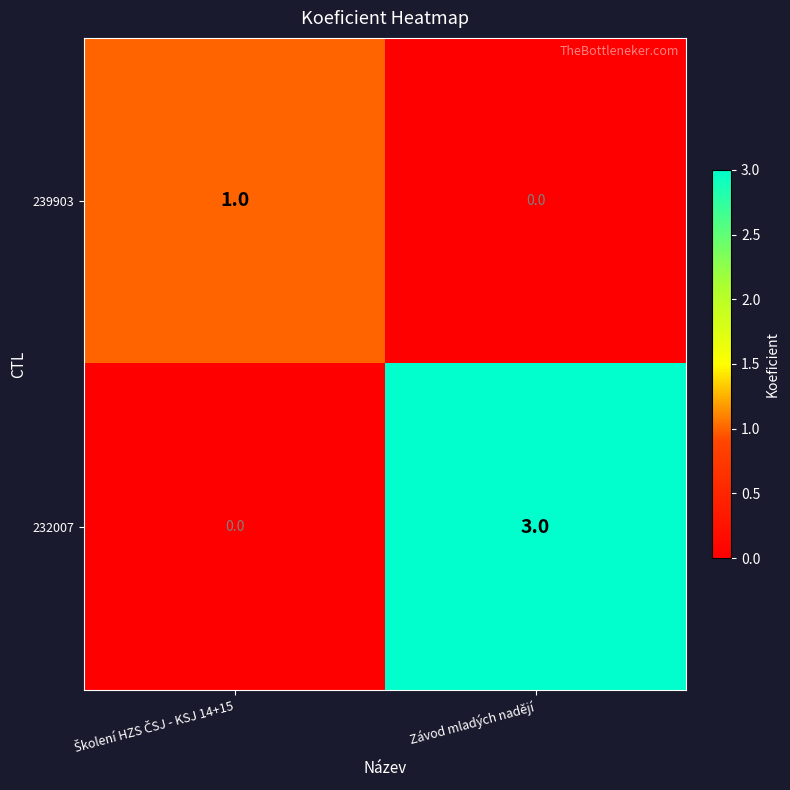

Which category has the highest value in the 232007 series?

Závod mladých nadějí